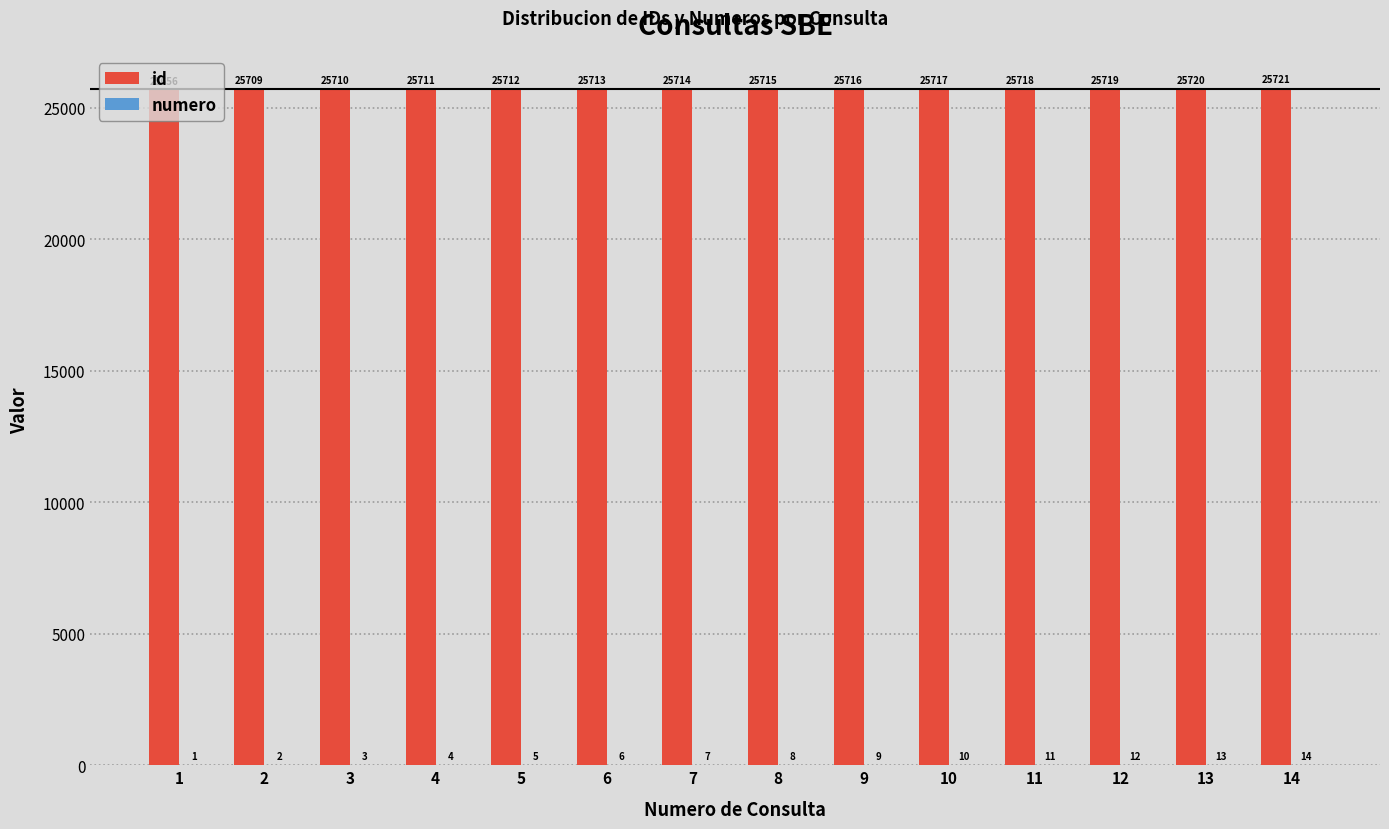

How many groups of bars are there?

14